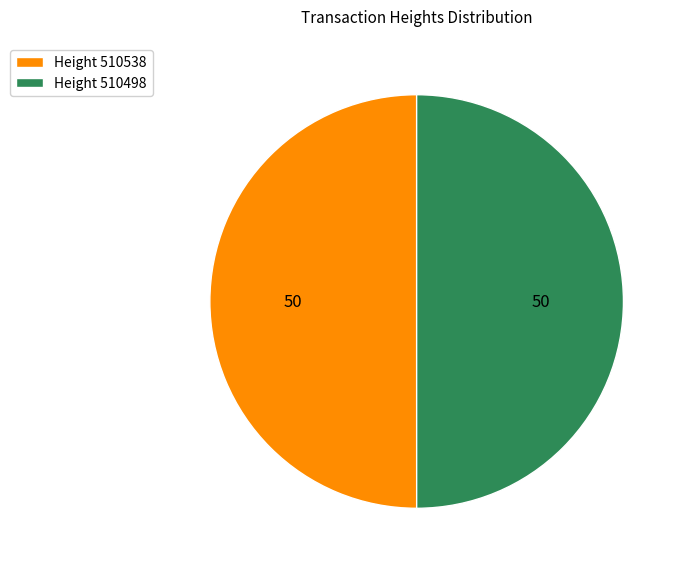

Do Height 510498 and Height 510538 together represent more than half of the pie?

Yes